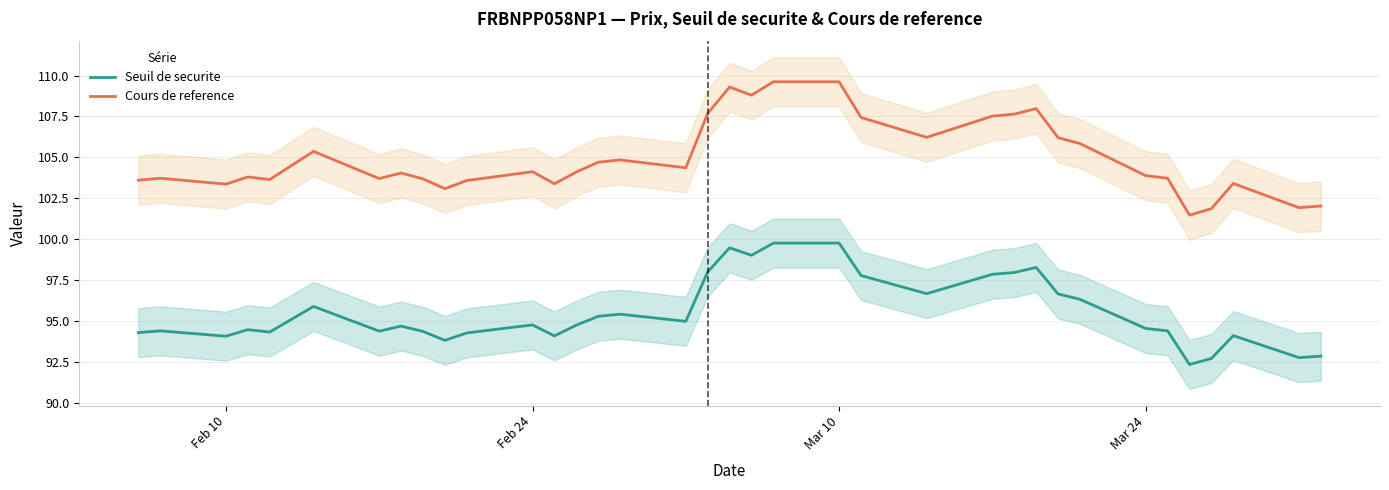

What is the maximum value for Seuil de securite?

99.8